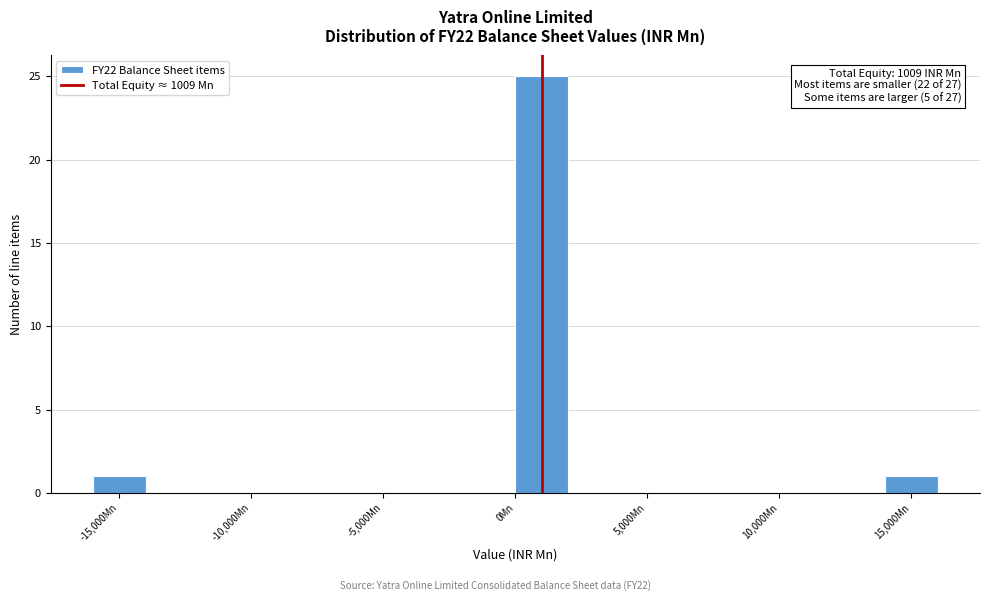

Over which range of the x-axis is the bar tallest?

0 to 2000